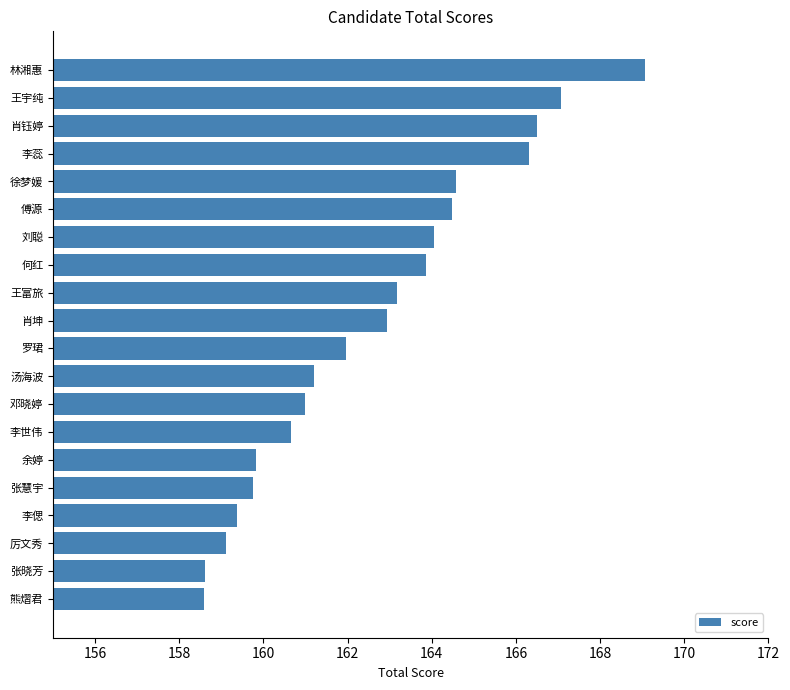

Is it true that the value at 刘聪 is 285.8?

False